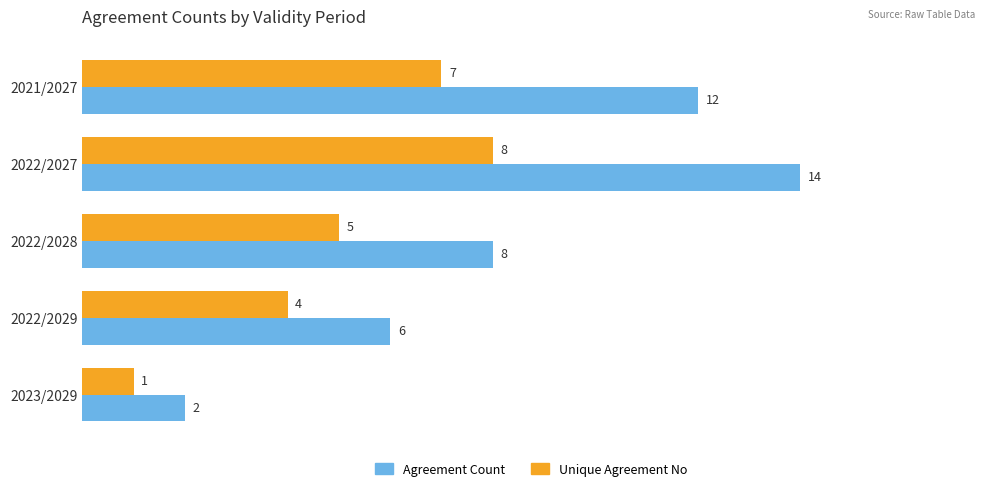

What is the difference between the maximum and second lowest values in the Agreement Count series?

8